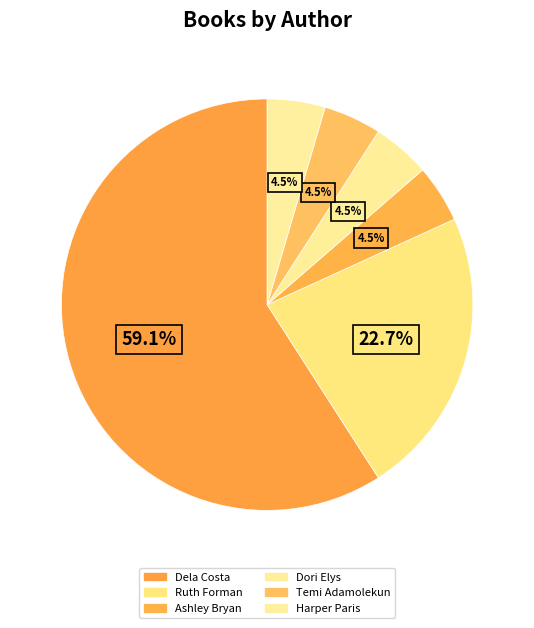

Rank the categories by value from highest to lowest.

Dela Costa, Ruth Forman, Ashley Bryan, Dori Elys, Temi Adamolekun, Harper Paris